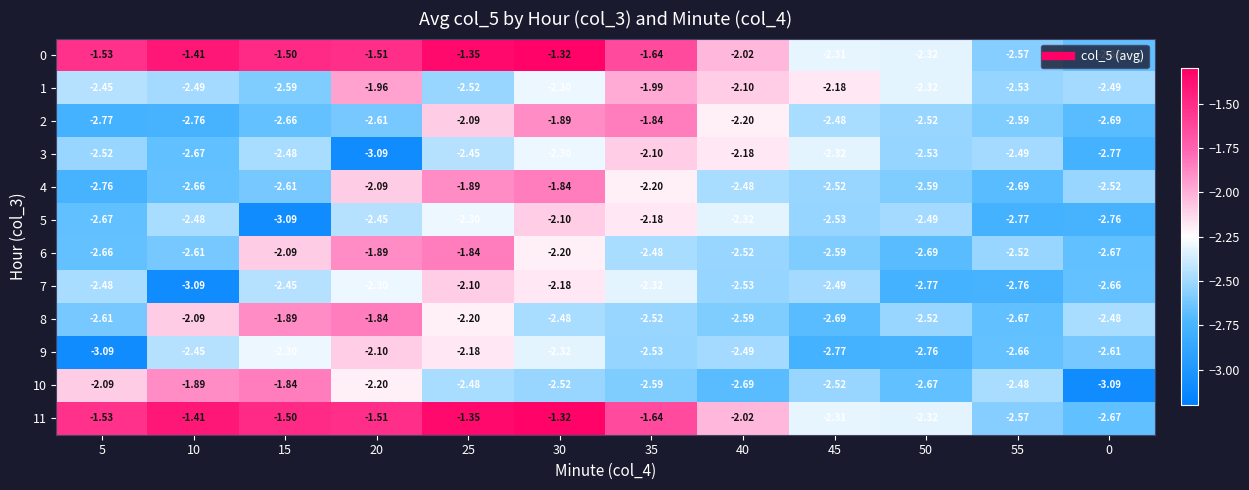

Between 45 and 25, which is larger?

25